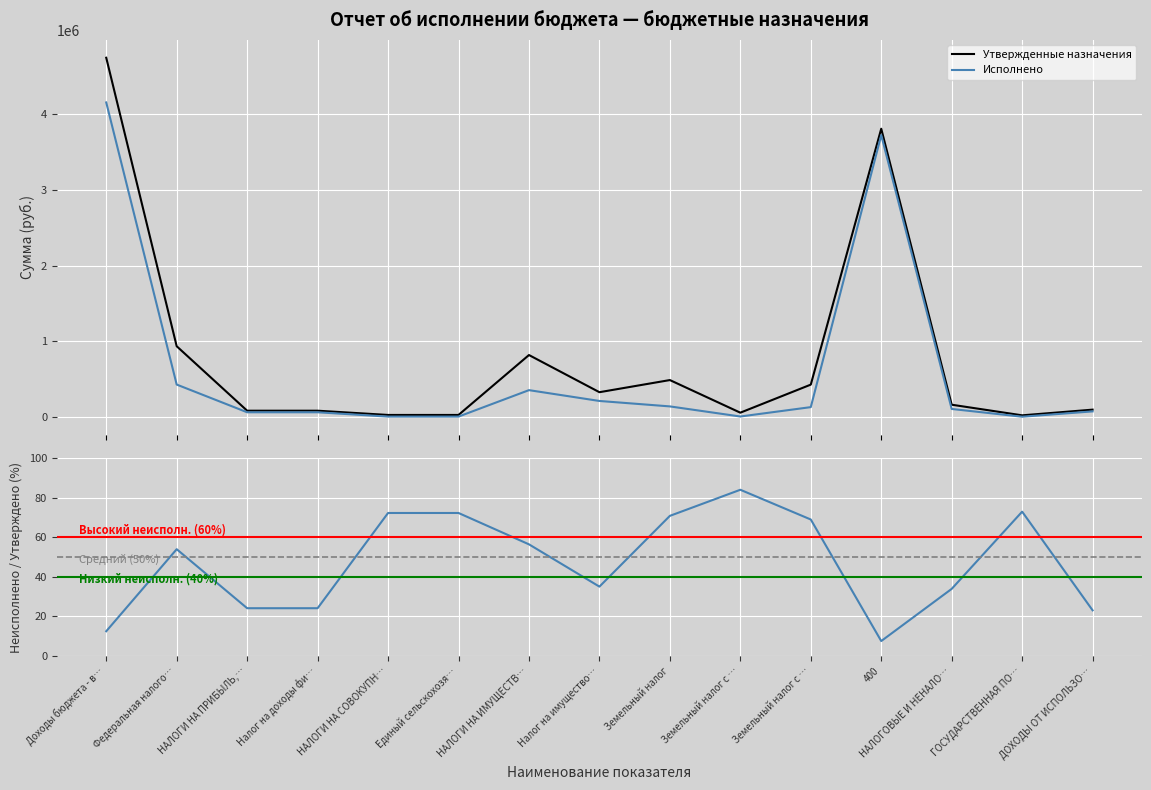

What is the highest value of the Исполнено series?

4150378.5